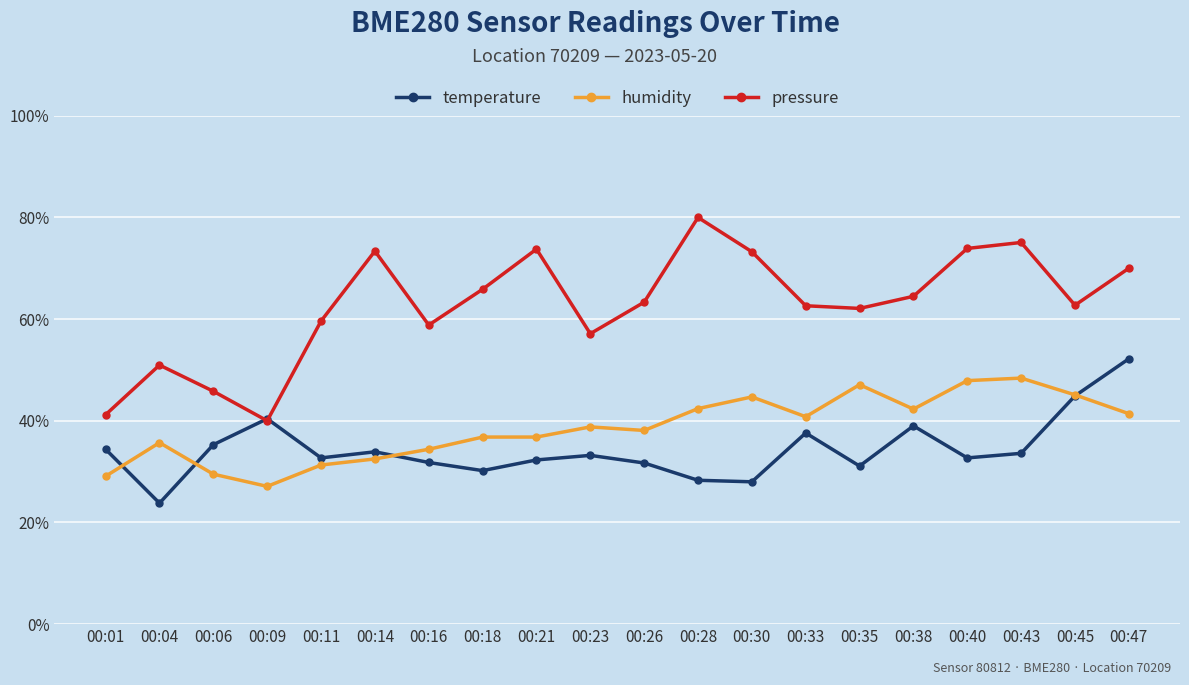

What is the value of the temperature point at the 8th from the left?

30.2